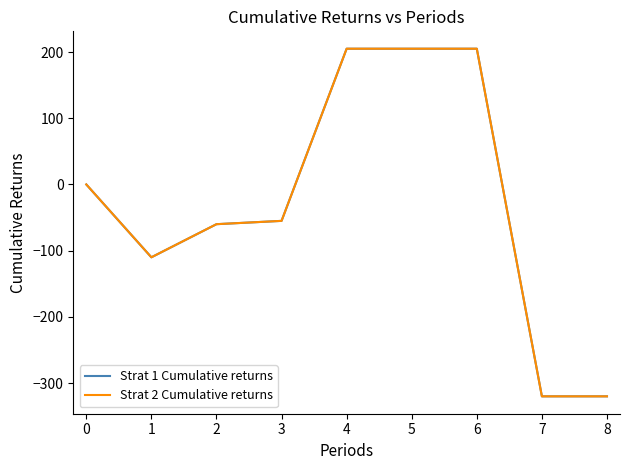

True or false: Strat 2 Cumulative returns and Strat 1 Cumulative returns cross at least once.

False